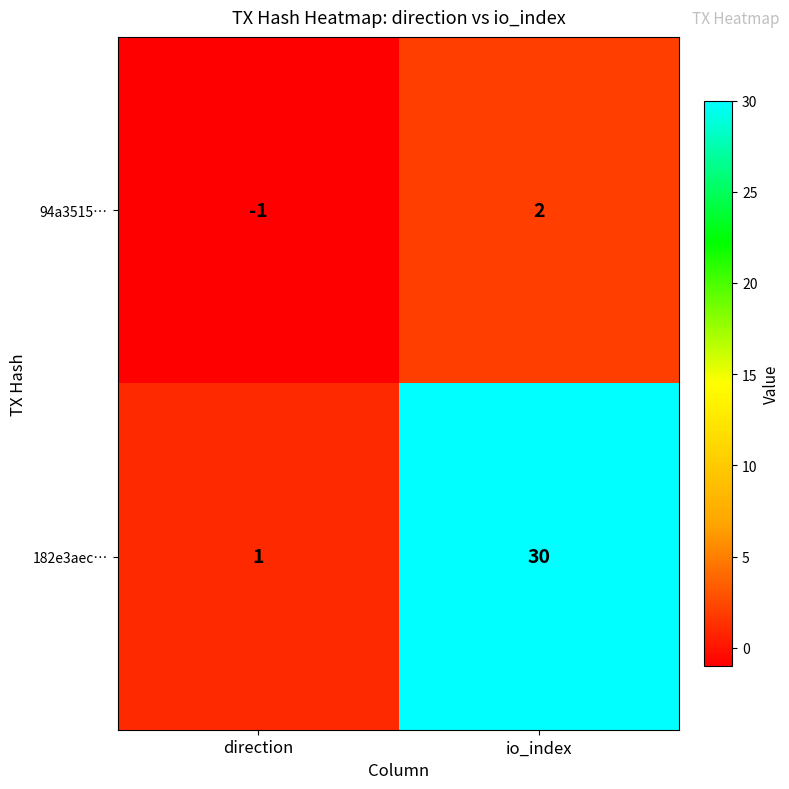

What is the minimum value shown in the chart?

-1